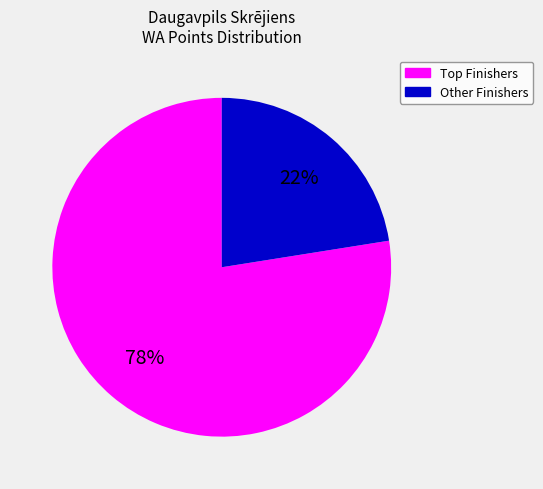

To the nearest percent, what is the average slice percentage?

50%